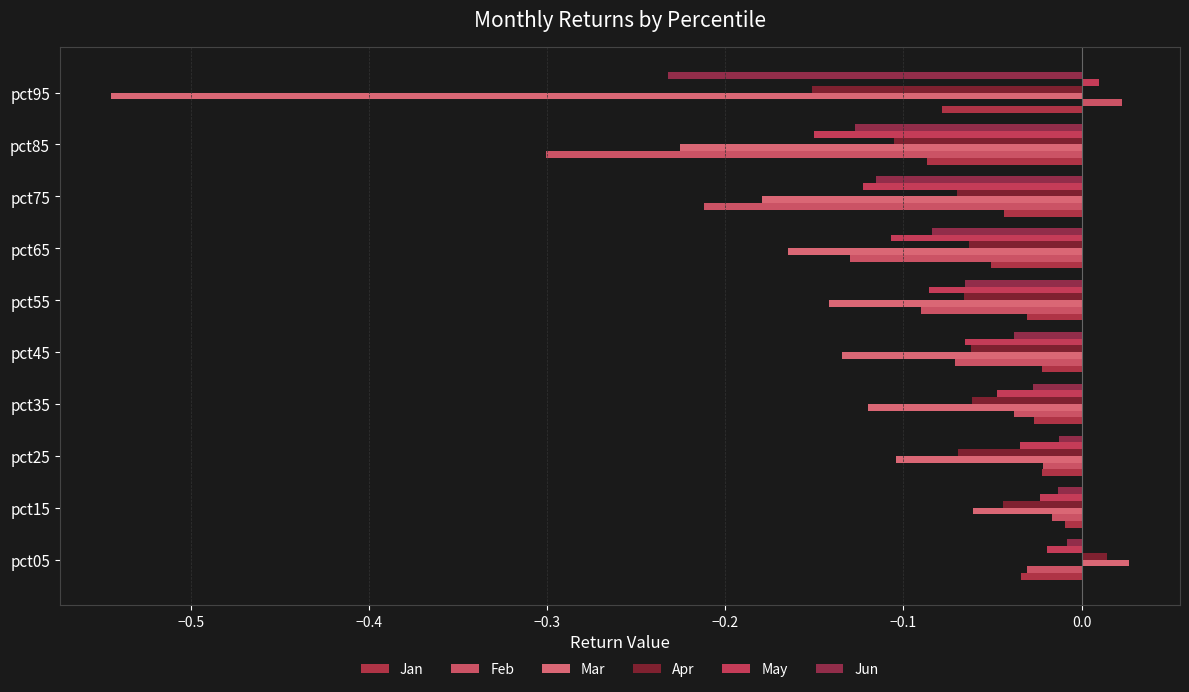

Which series has the largest range (max minus min)?

Mar